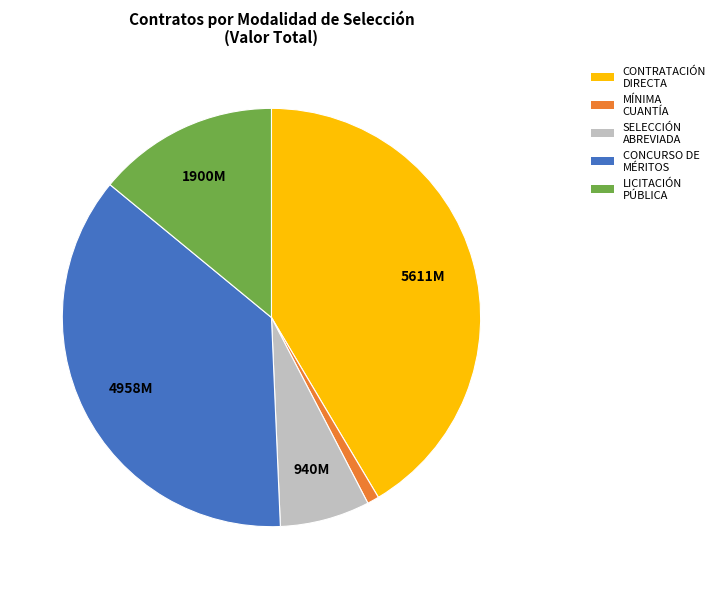

Which slice is the smallest?

MÍNIMA CUANTÍA